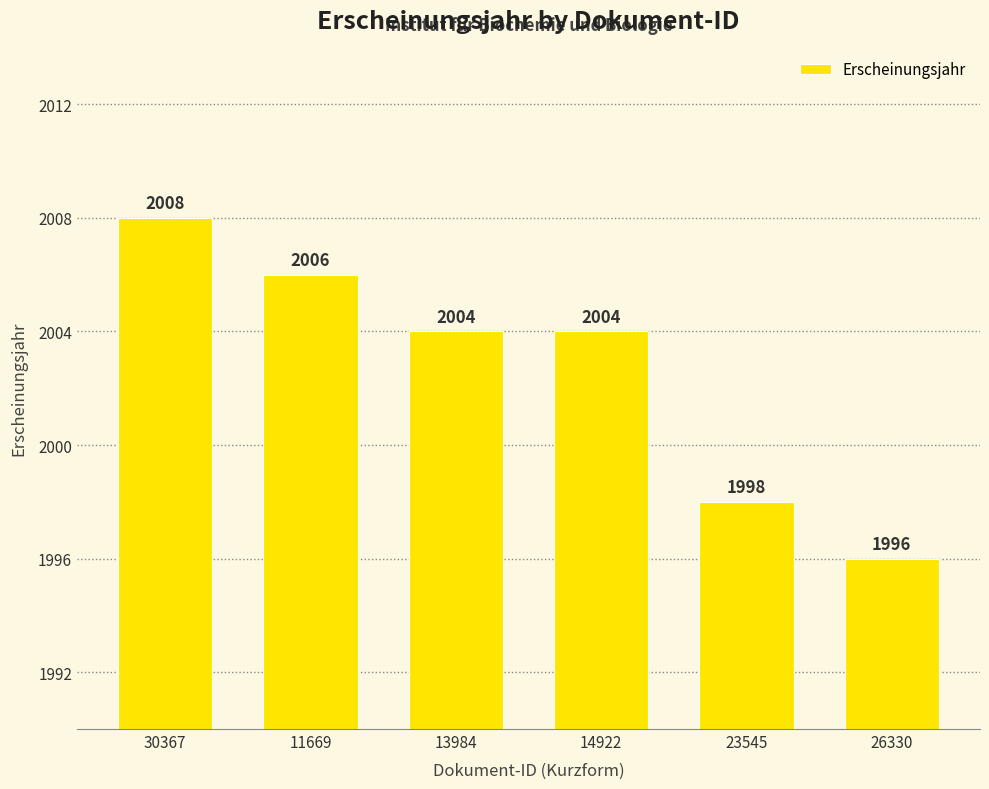

What is the approximate value at 13984, to the nearest 10?

2000